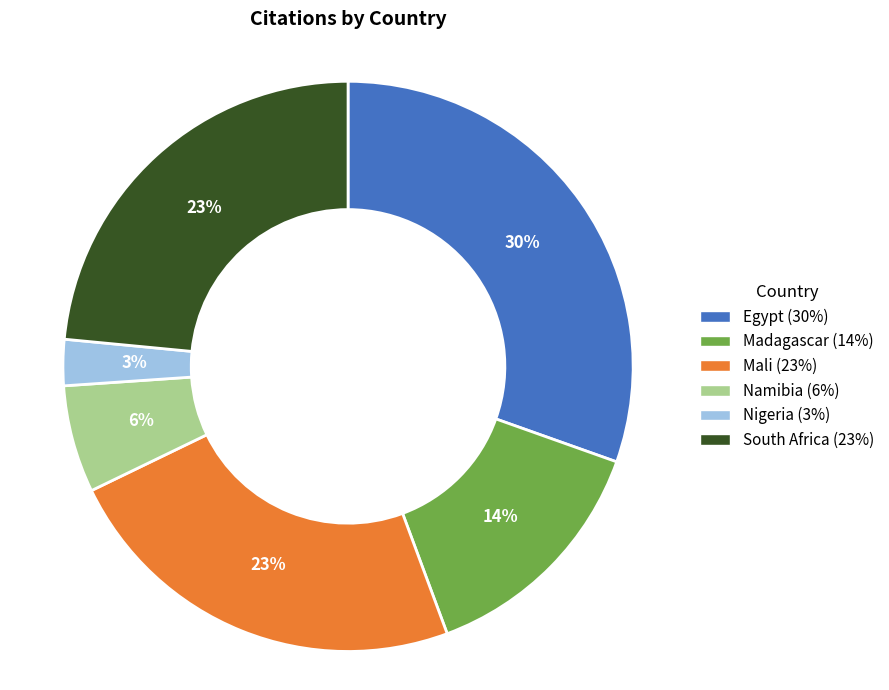

True or false: Namibia accounts for 6% of the total.

True